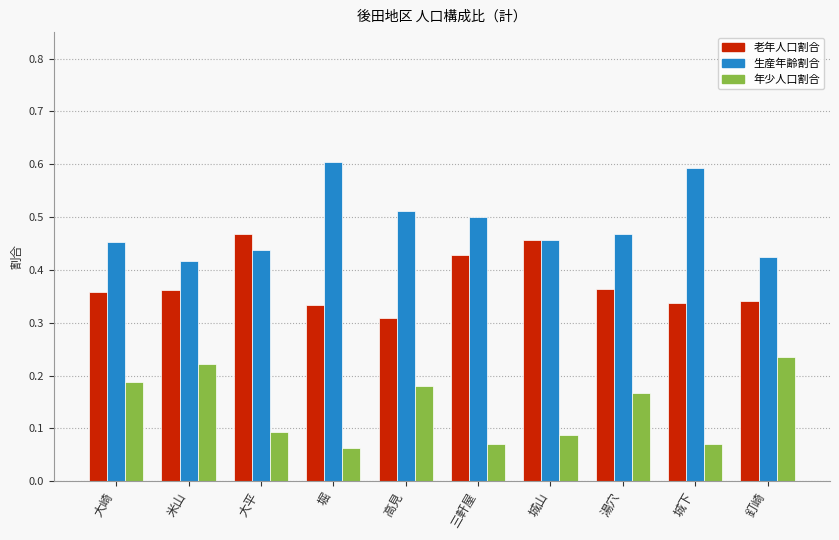

What position from the left is 城下?

9